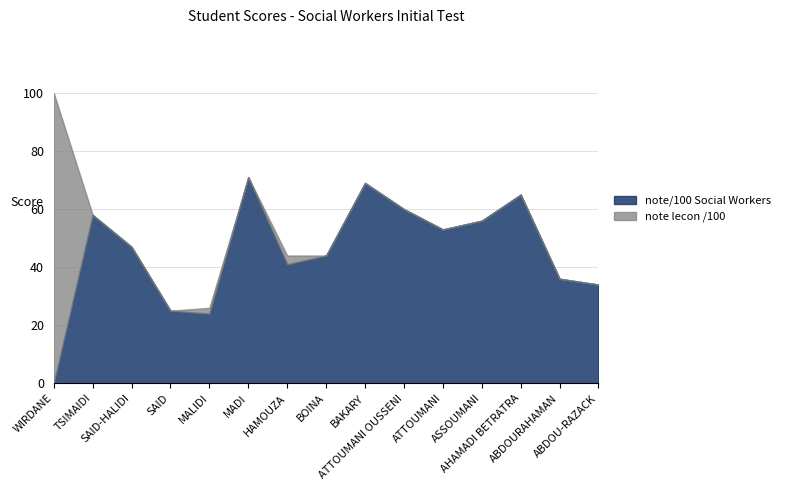

What is the difference between the second highest and minimum values in the note lecon /100 series?

46